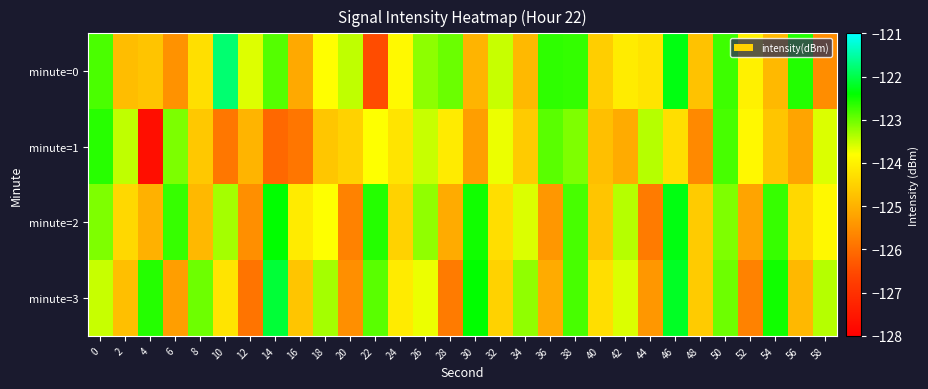

List the series in order of their peak value, highest first.

minute=0, minute=3, minute=2, minute=1